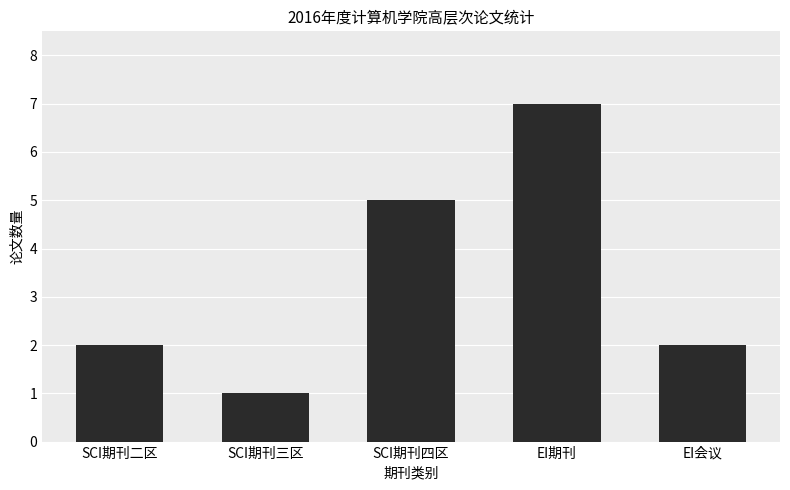

The value at EI期刊 is 7. True or false?

True